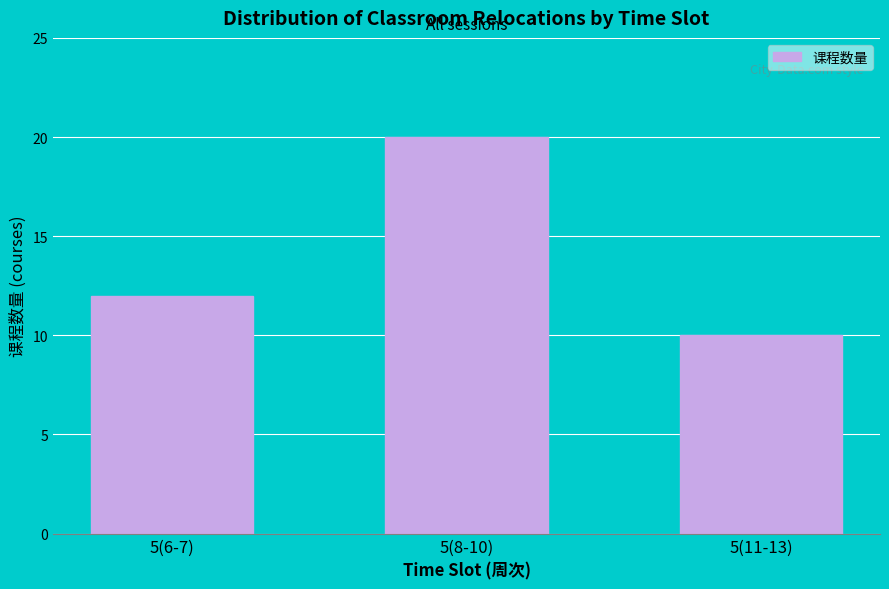

Reading left to right, extract all data points from this chart.

12	20	10